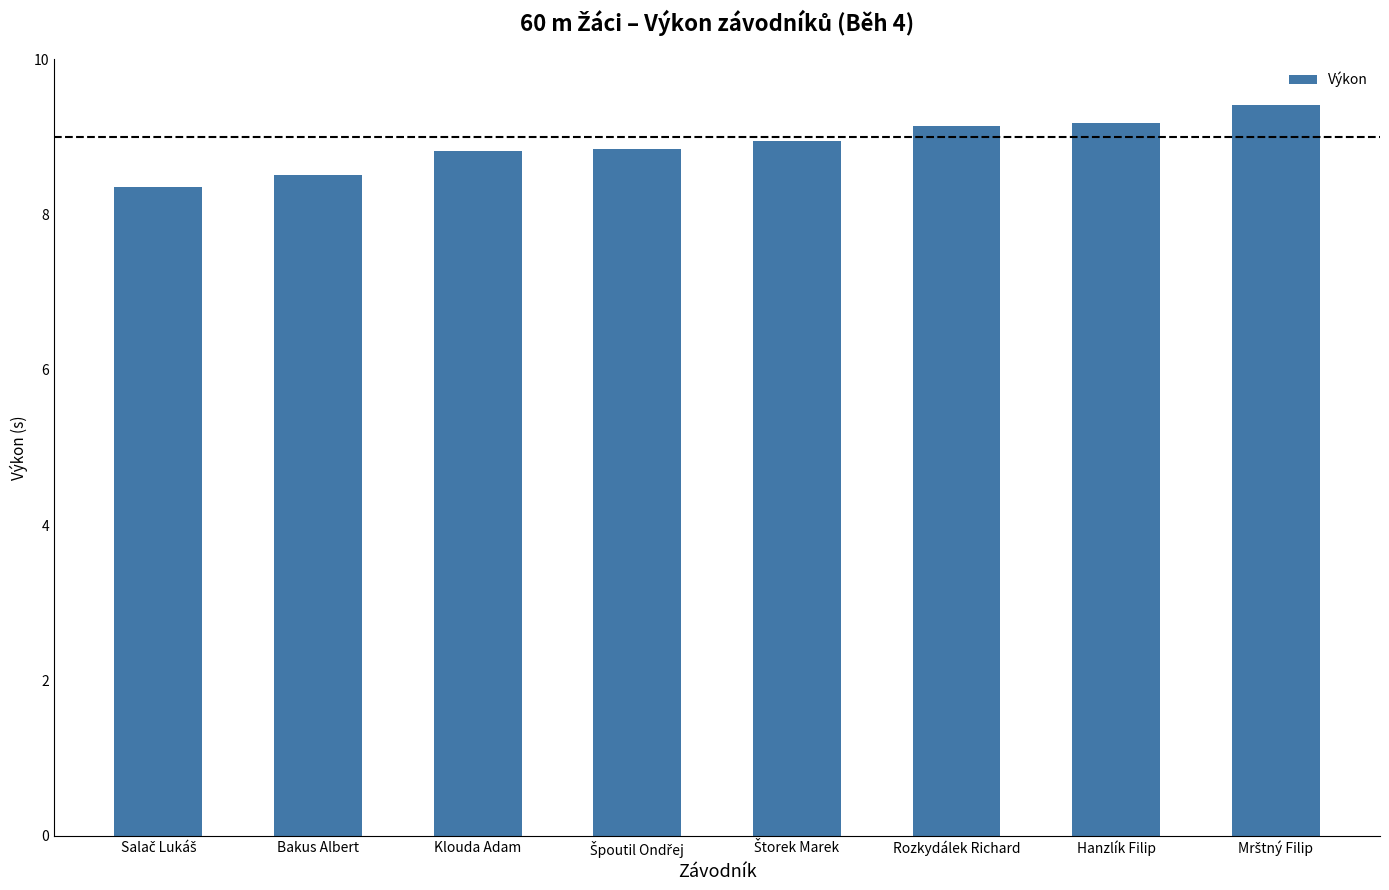

What is the greatest value displayed?

9.4